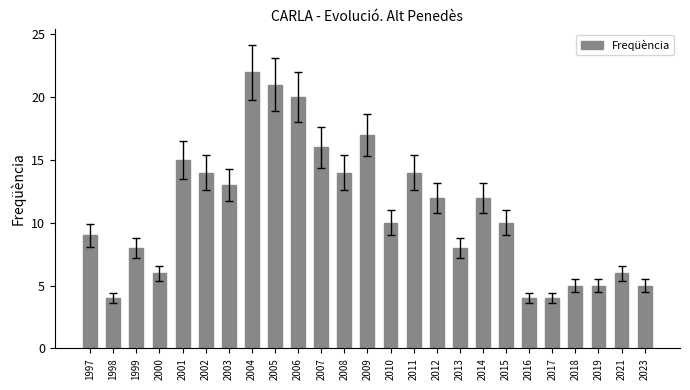

Between 2012 and 2001, which is larger?

2001